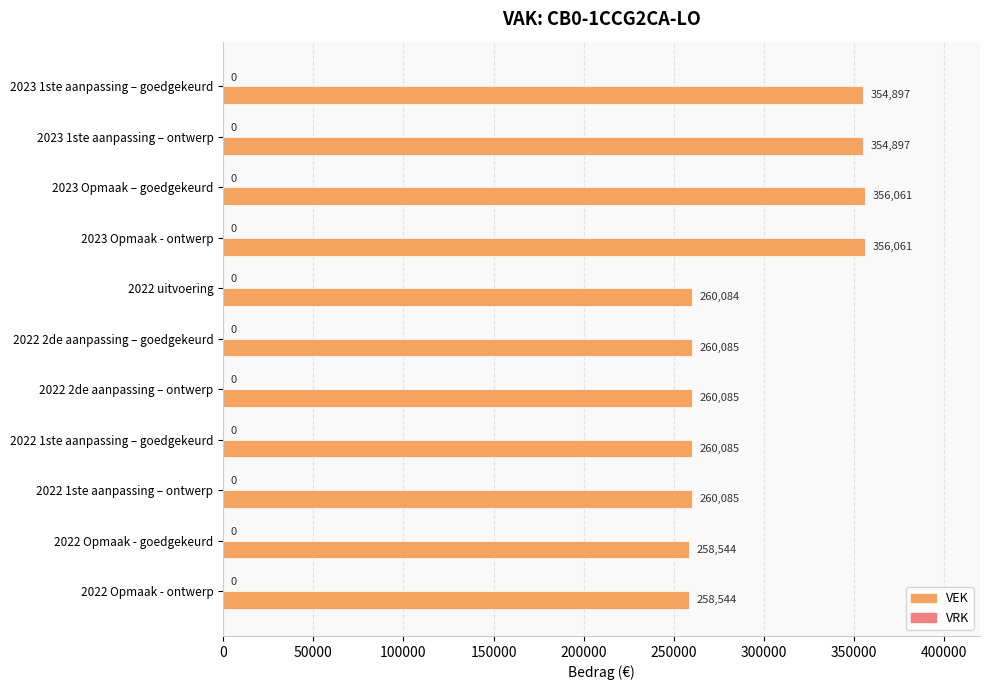

Approximately how many times larger is the value at 2022 1ste aanpassing – goedgekeurd compared to 2022 2de aanpassing – ontwerp?

1.0